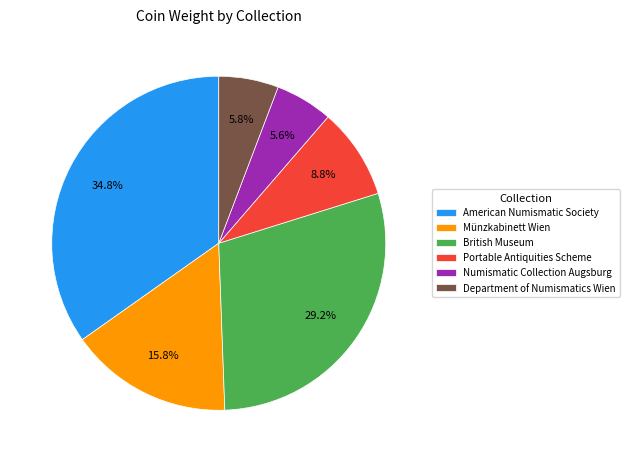

To the nearest percent, what is the average slice percentage?

17%